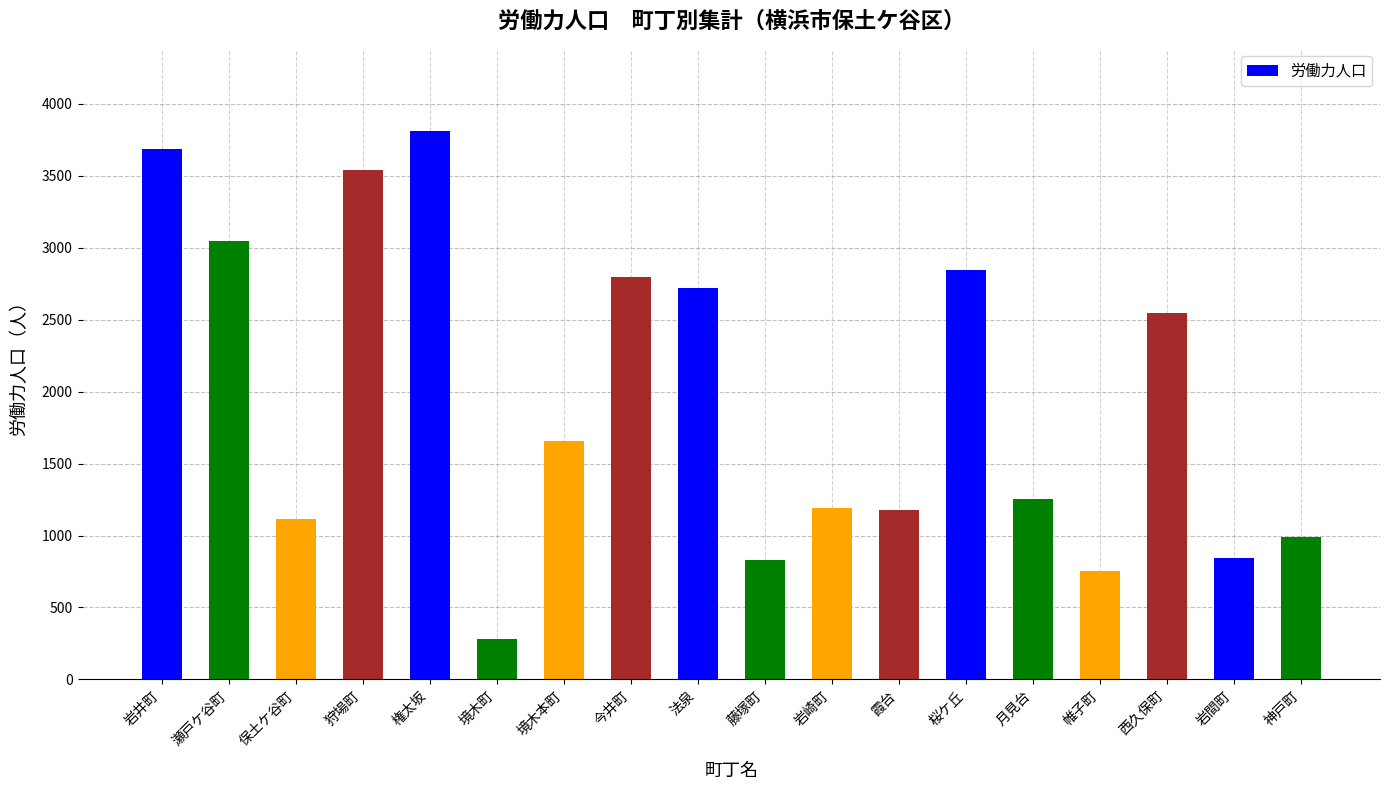

True or false: the data shows 2842 at 桜ケ丘.

True